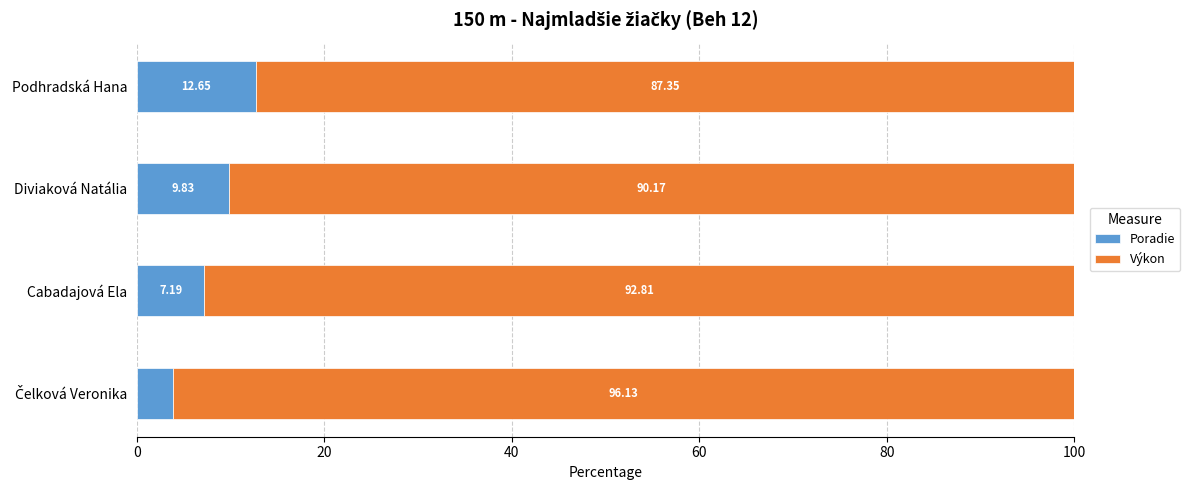

At which label does Poradie reach its peak?

Podhradská Hana